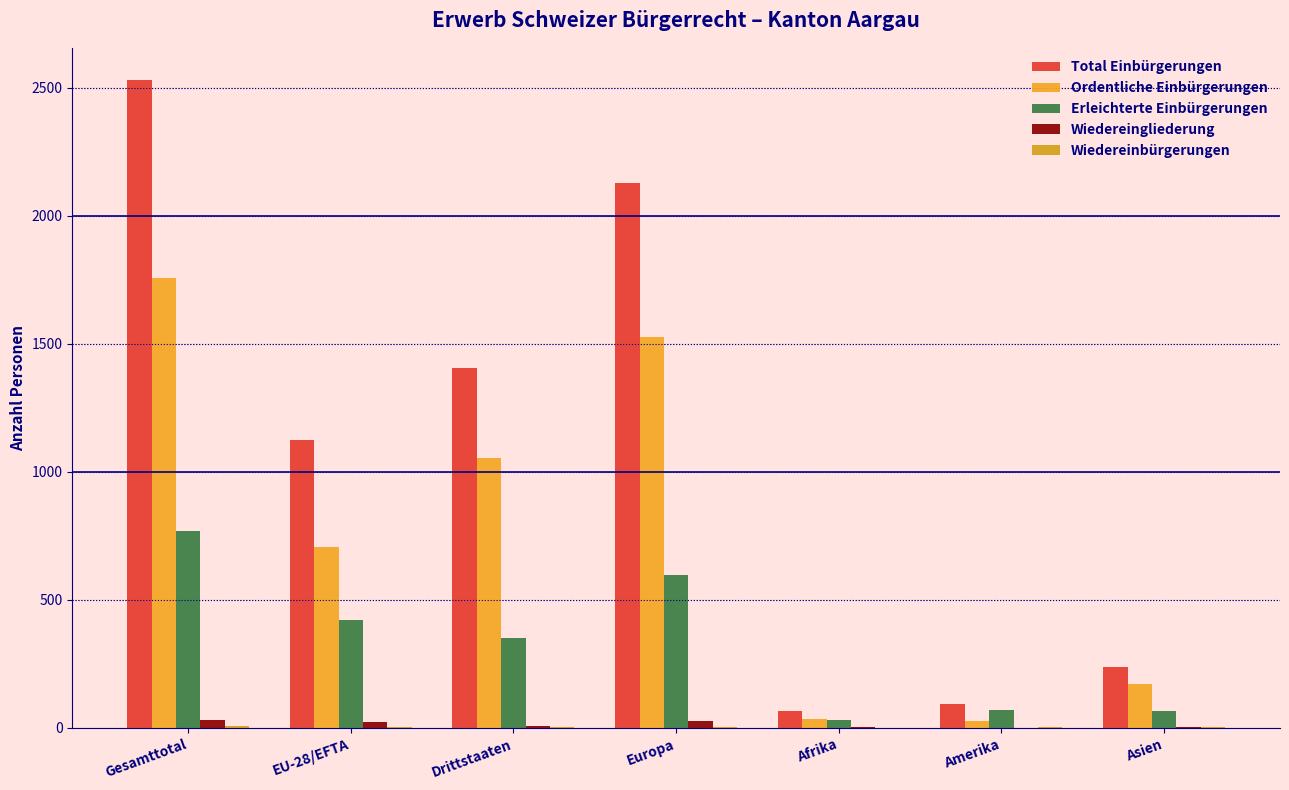

Which series changed the most between Gesamttotal and Afrika?

Total Einbürgerungen